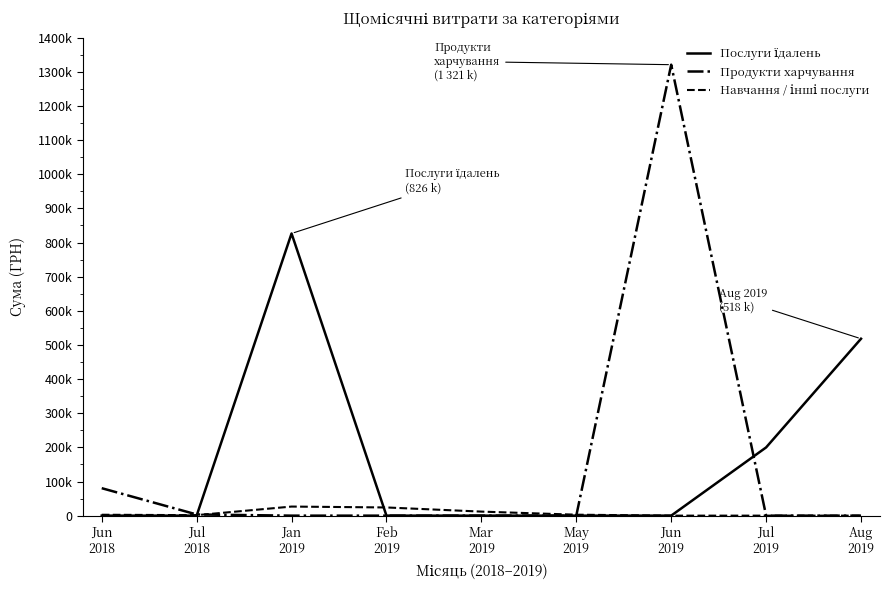

Does the chart have visible grid lines?

No